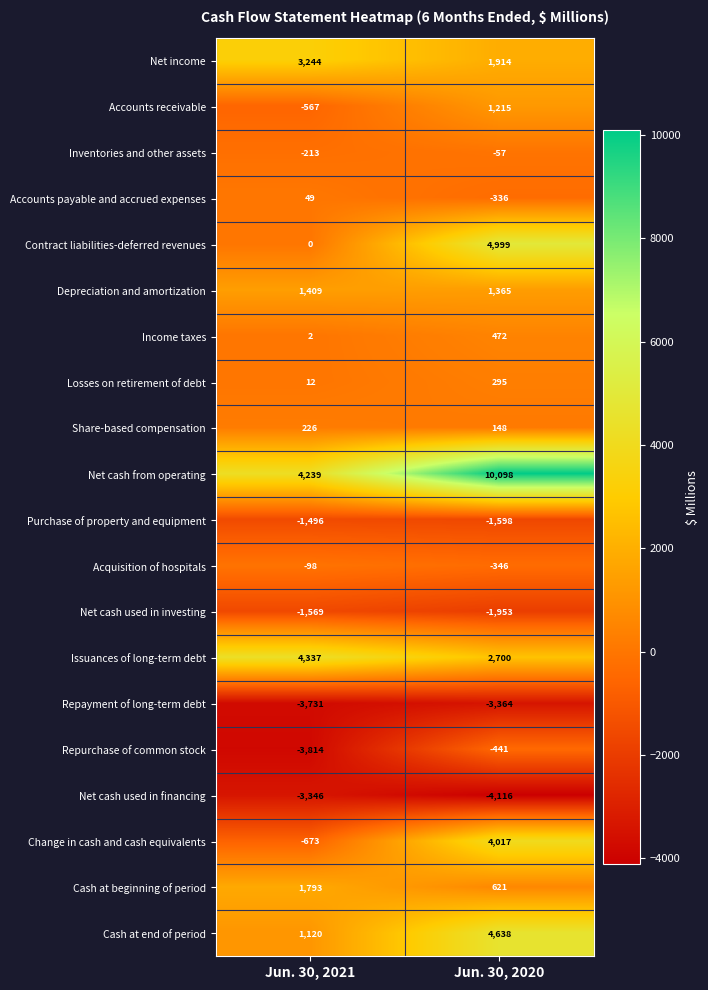

Which series has the widest spread of values?

Net cash from operating